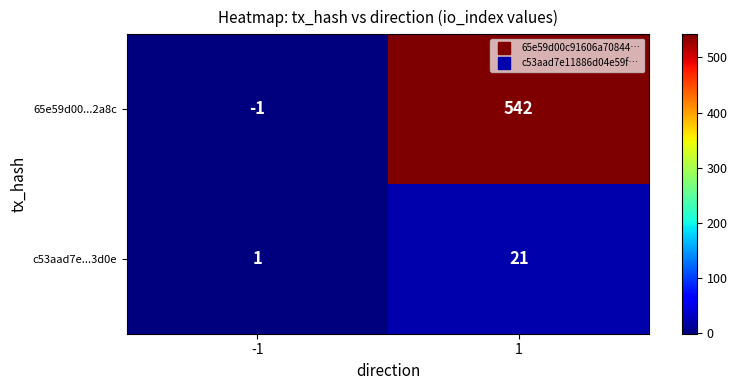

How many series are shown in this chart?

2